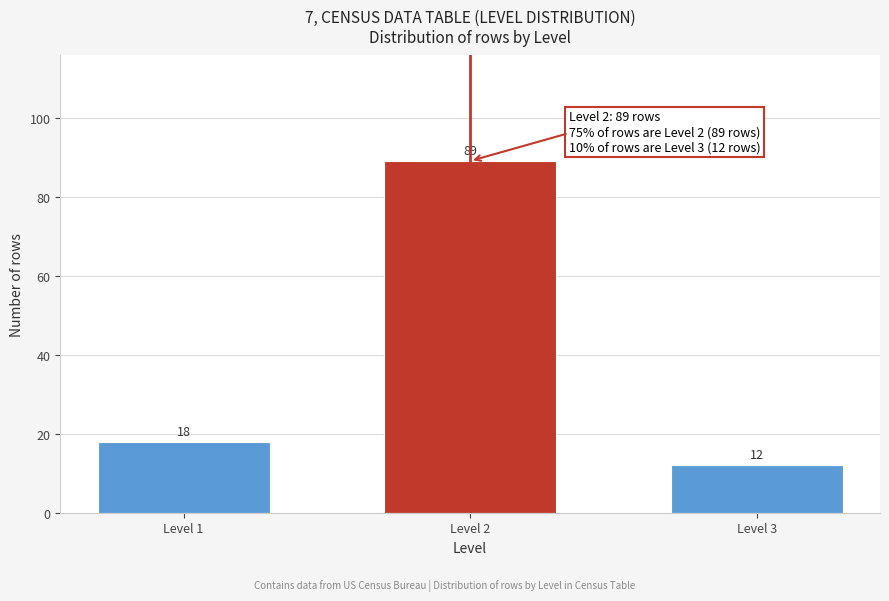

Reading left to right, what are all the values shown in this chart?

Level 1=18	Level 2=89	Level 3=12